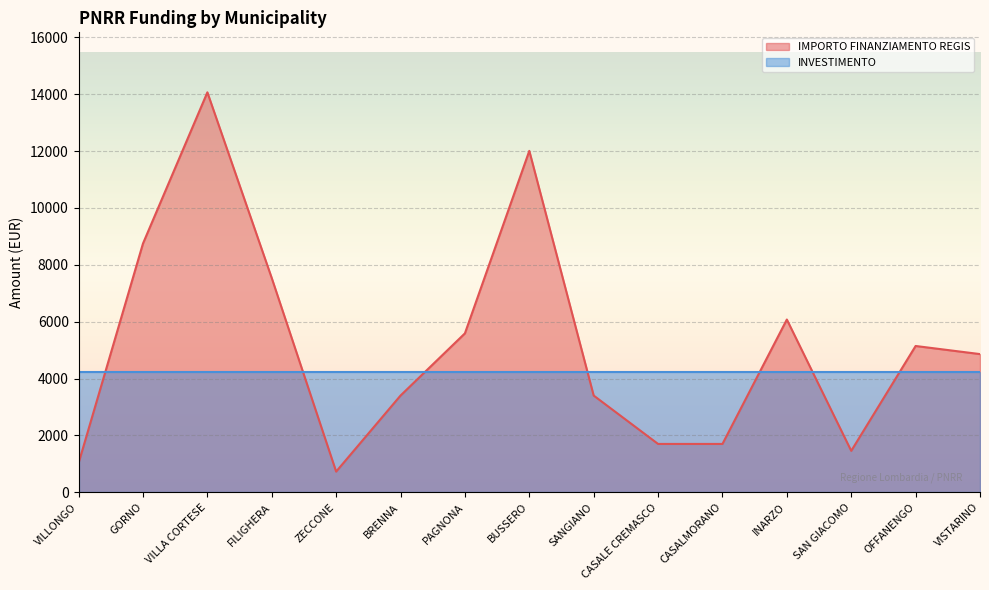

How many values are below 4860?

7